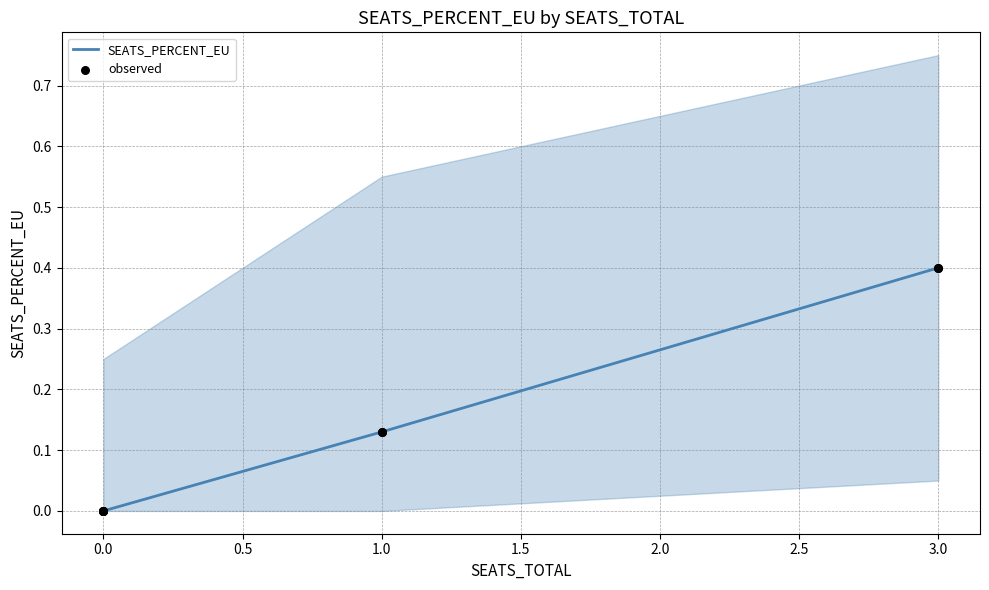

Which series contains the highest Y value?

SEATS_PERCENT_EU